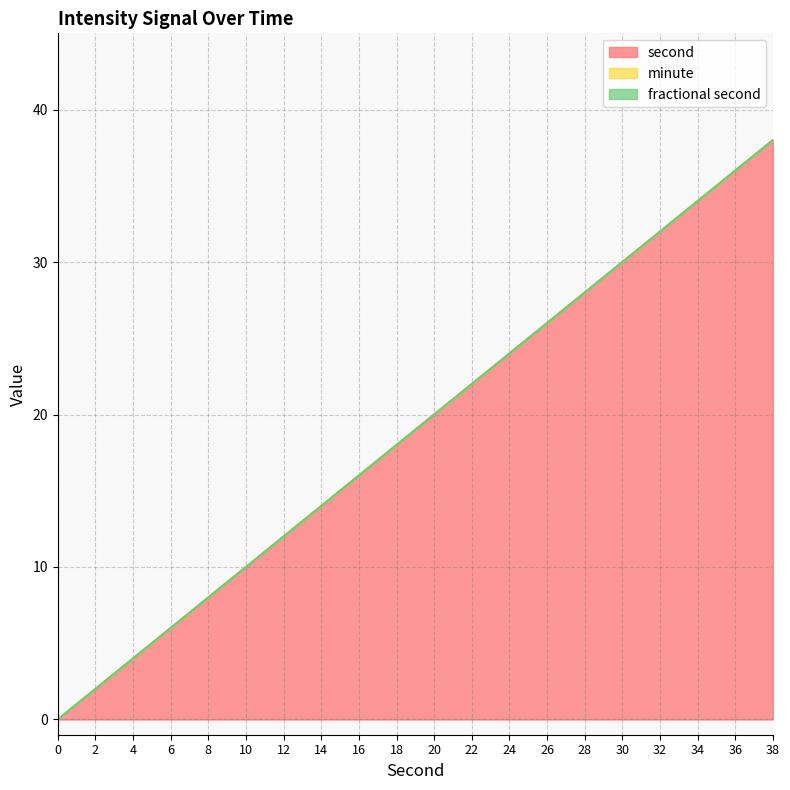

At which category is the sum across all series the highest?

38